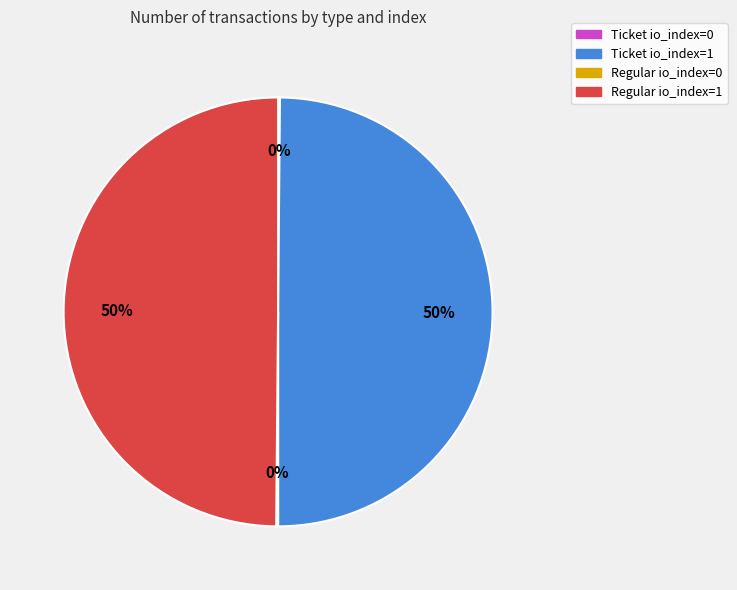

To the nearest percent, what percentage of the pie is Ticket io_index=1?

50%